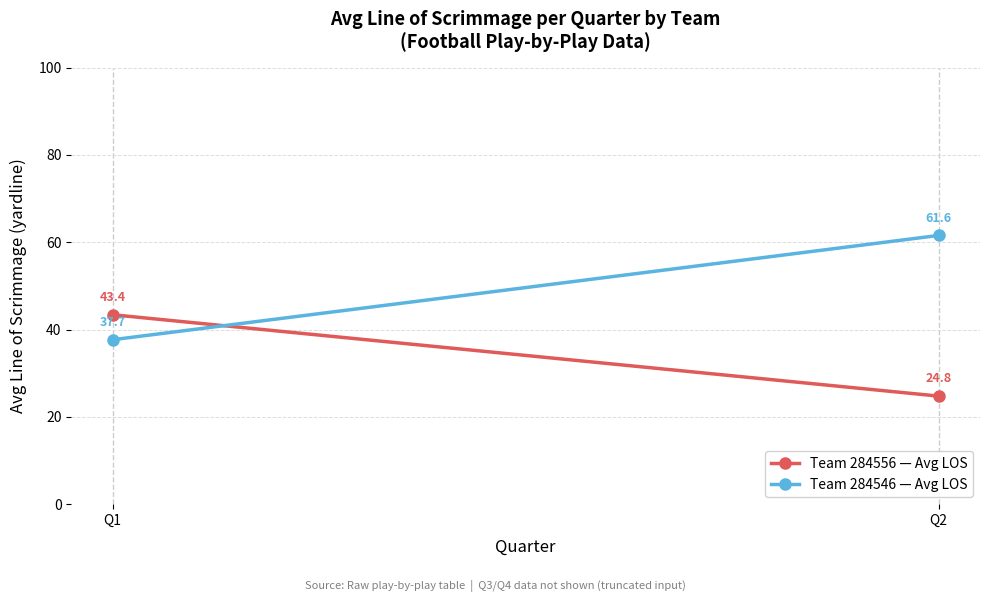

Which category has the highest value across all series?

Q2